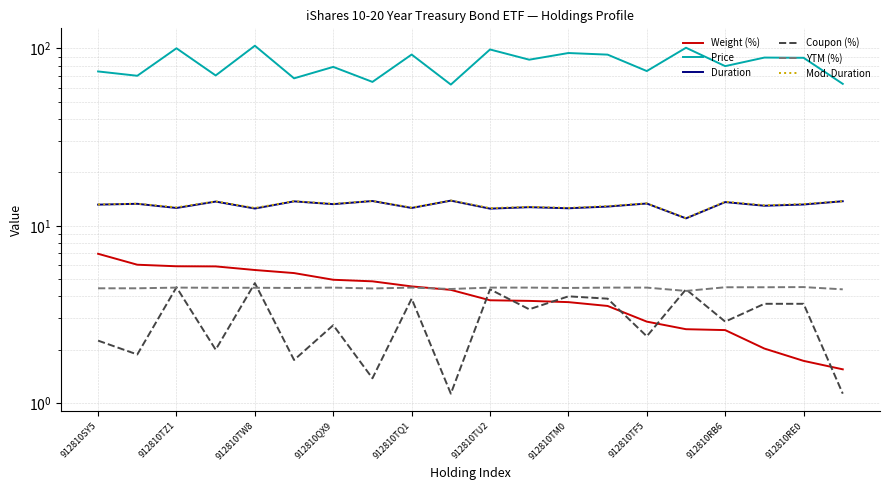

True or false: Mod. Duration has more than 1 interior local peaks.

True